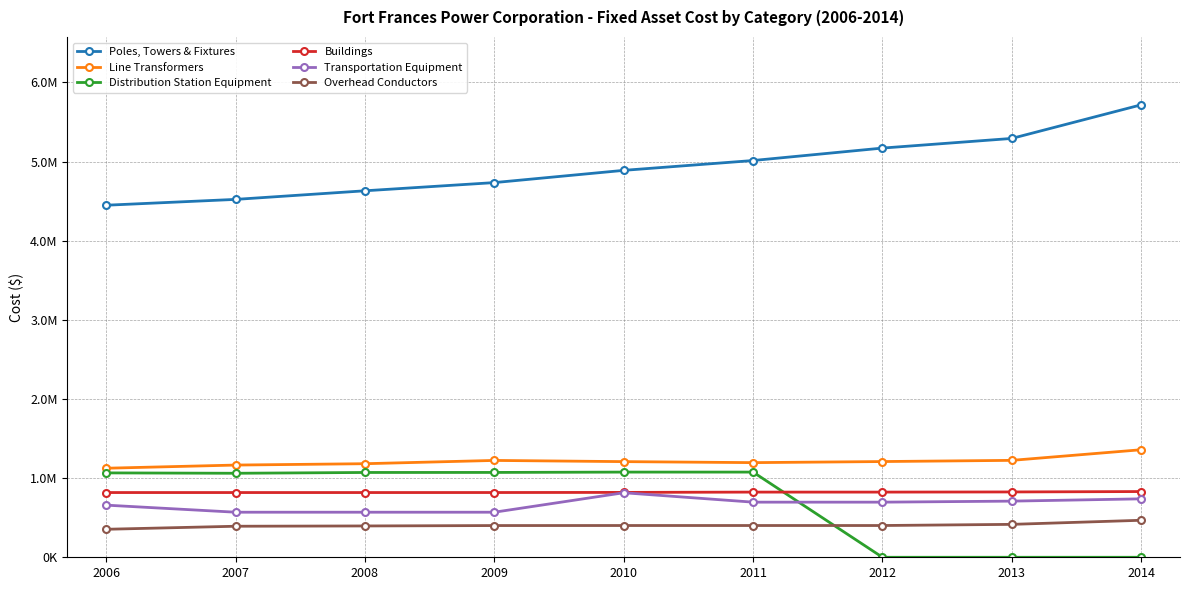

Is the value of Overhead Conductors at 2014 greater than the value of Line Transformers at 2014?

No